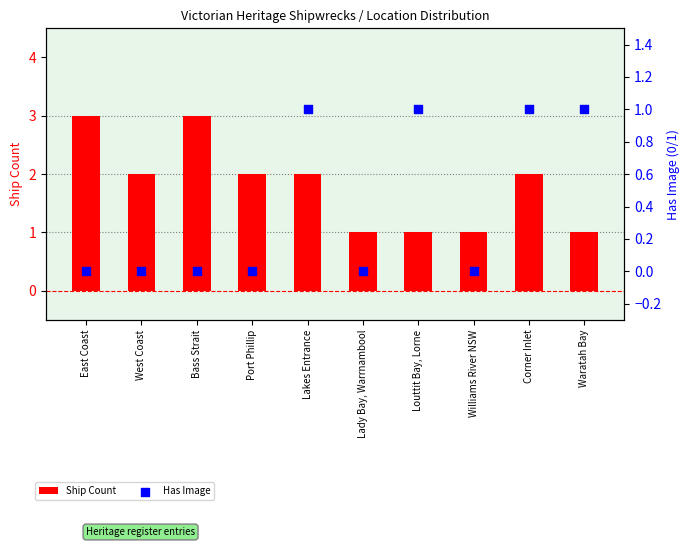

At which category is the sum across all series the highest?

East Coast